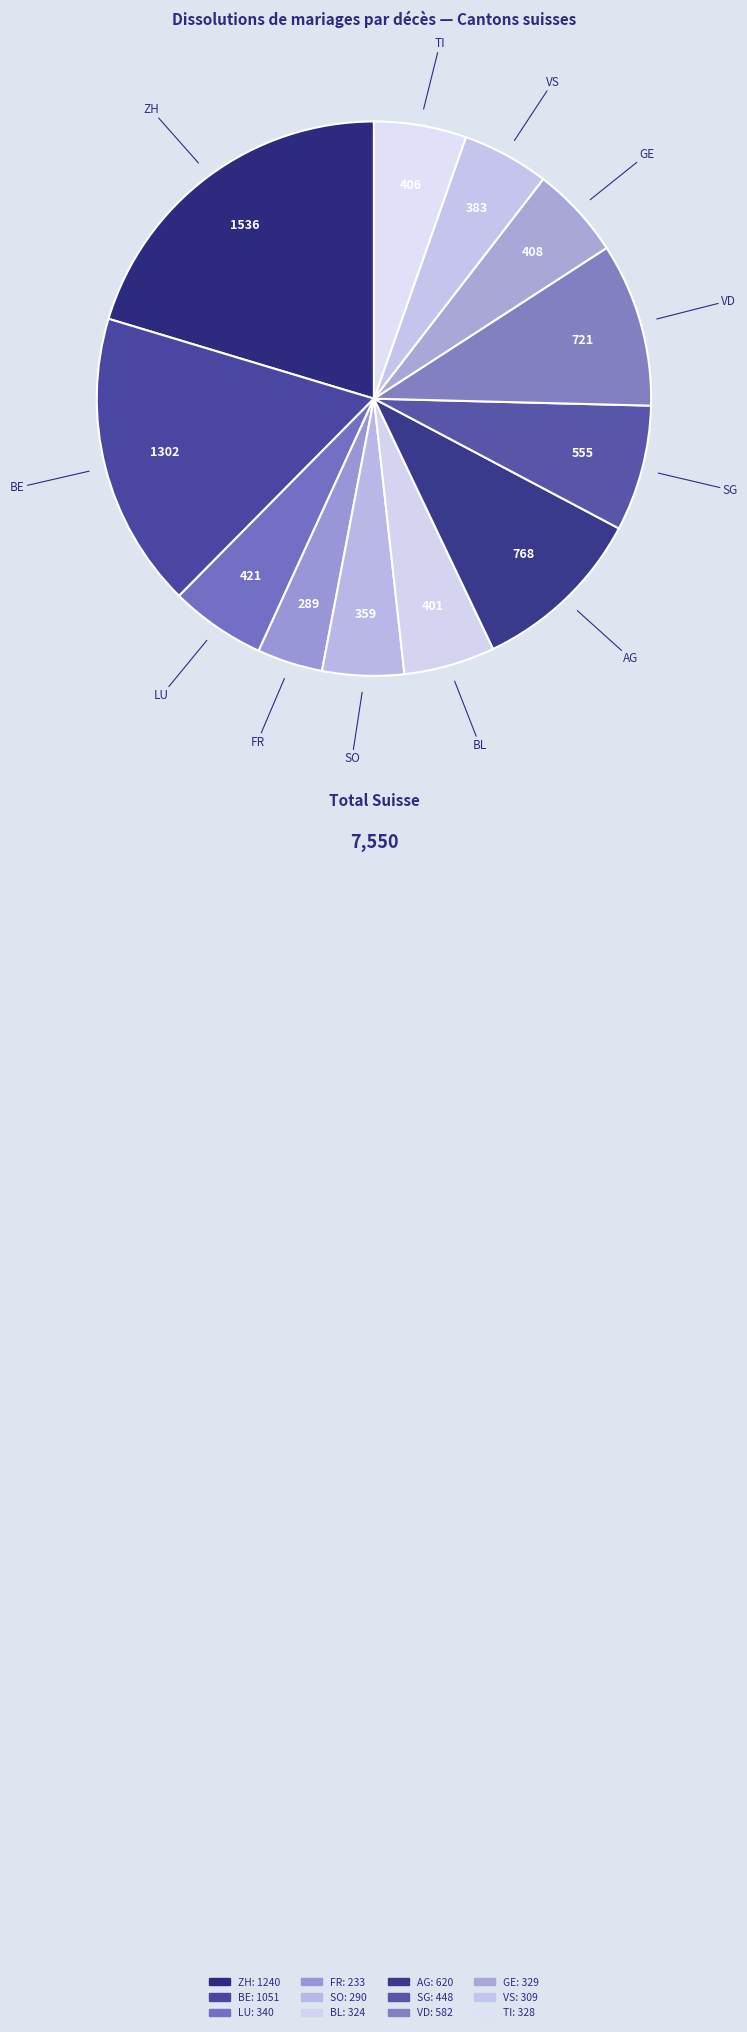

How many segments does this pie chart have?

12